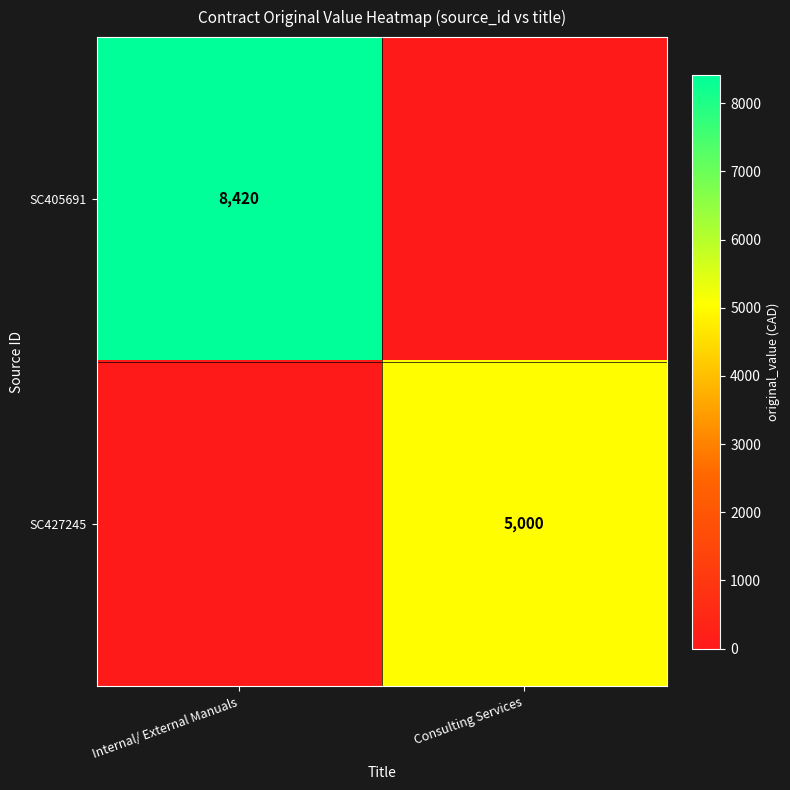

True or false: SC427245 has a value of 3018 at Consulting Services.

False